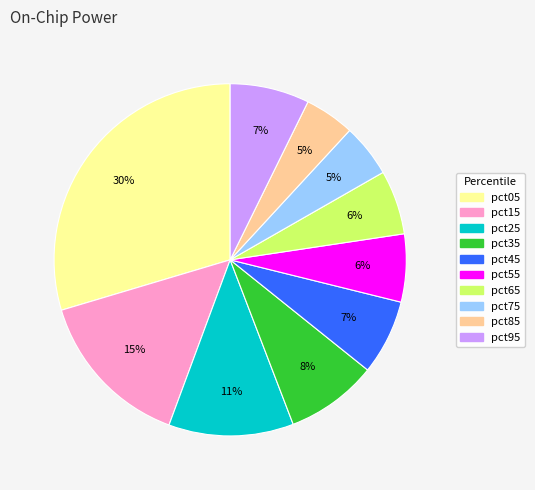

Is pct55 the majority of the pie?

No